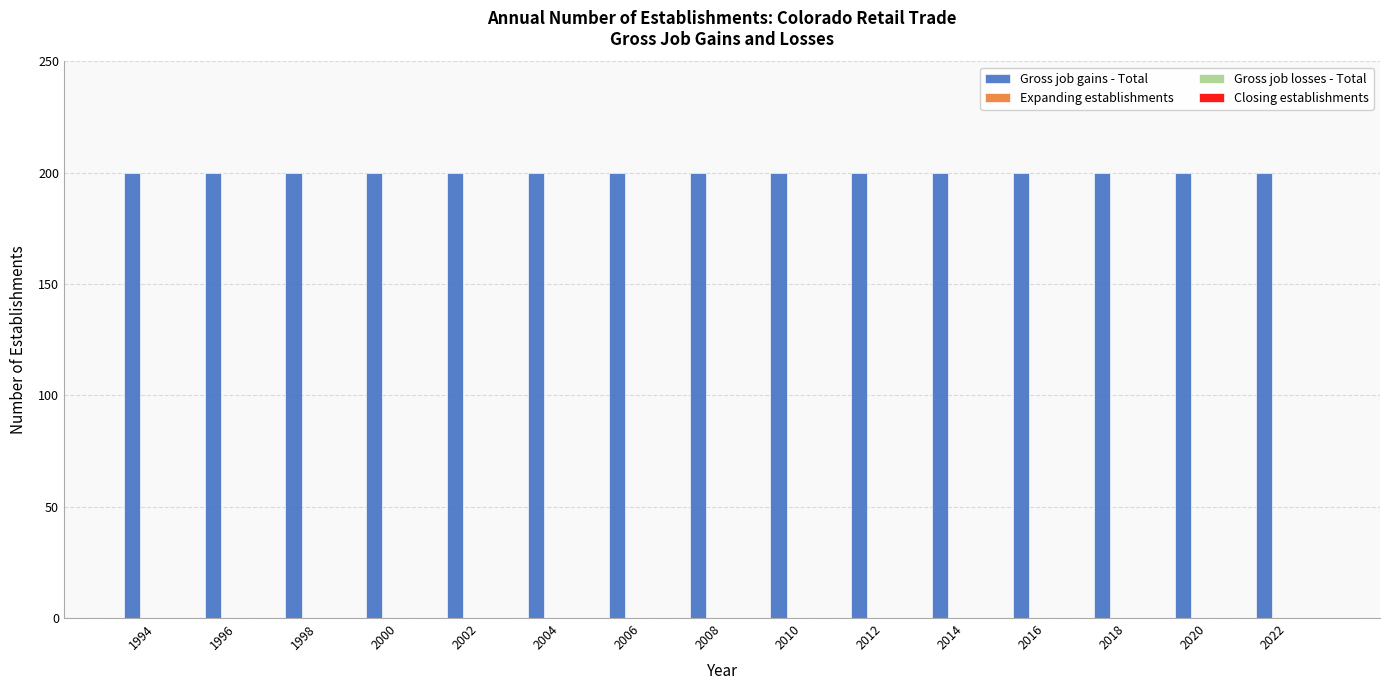

At which label is Gross job losses - Total closest to 0?

1994